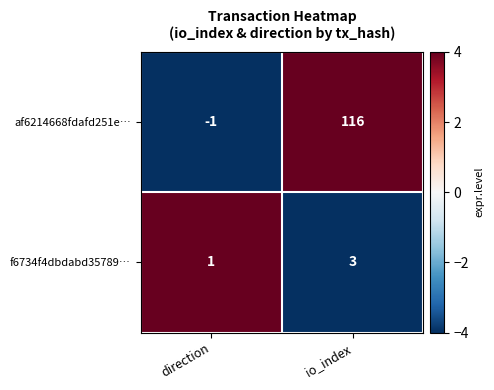

Which label corresponds to the largest value in the chart?

io_index